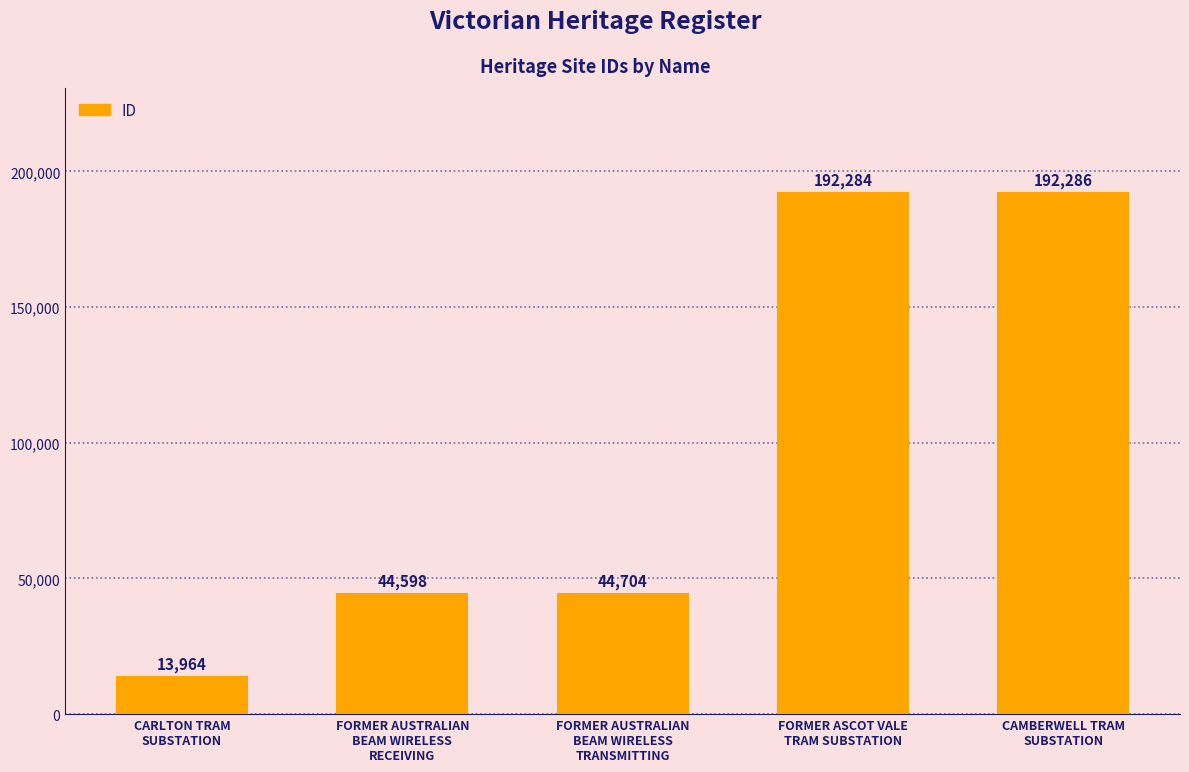

Are the bars horizontal?

No